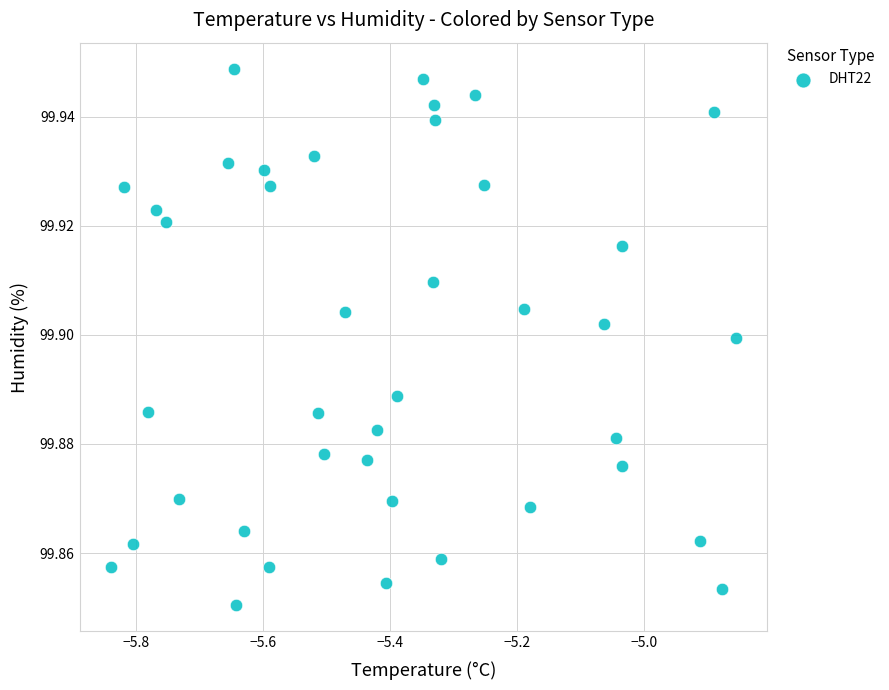

What is the range of X values (max minus min)?

1.0